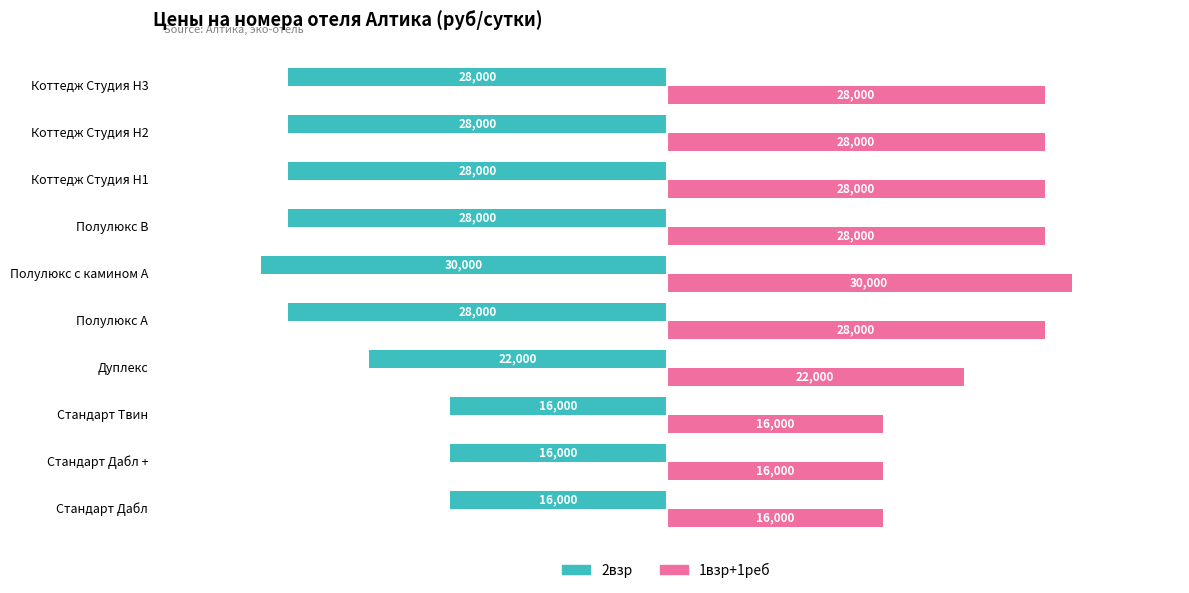

Which label corresponds to the largest value in the chart?

Полулюкс с камином А